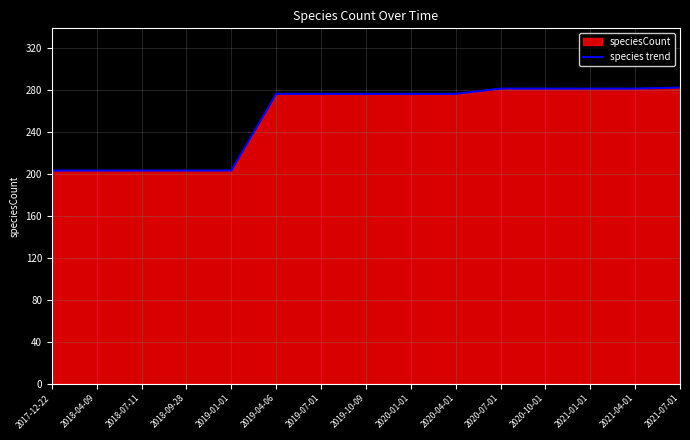

Reading left to right, list all the values displayed in this chart.

203	203	203	203	203	276	276	276	276	276	281	281	281	281	282